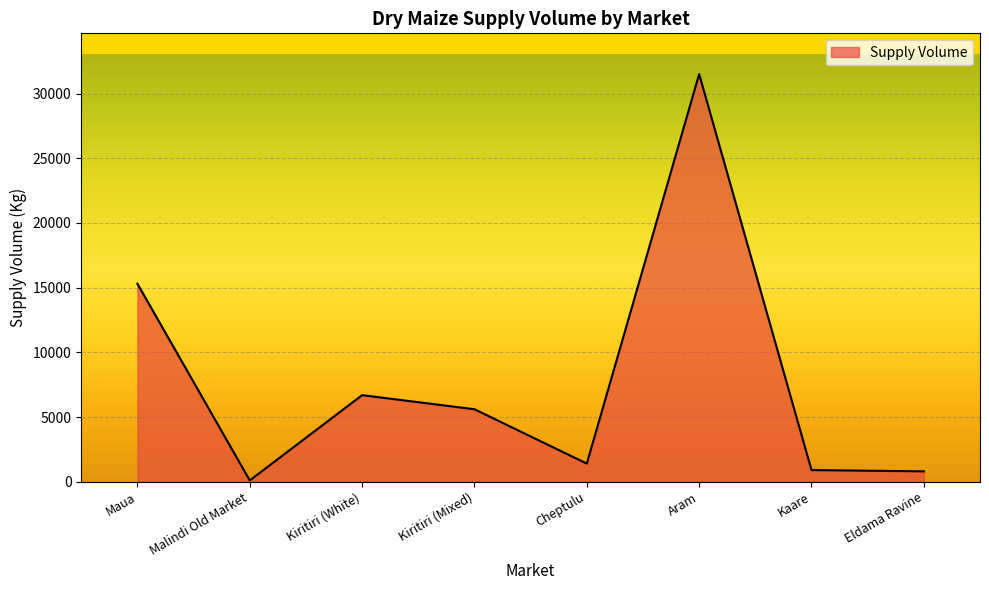

What position from the left is Maua?

1